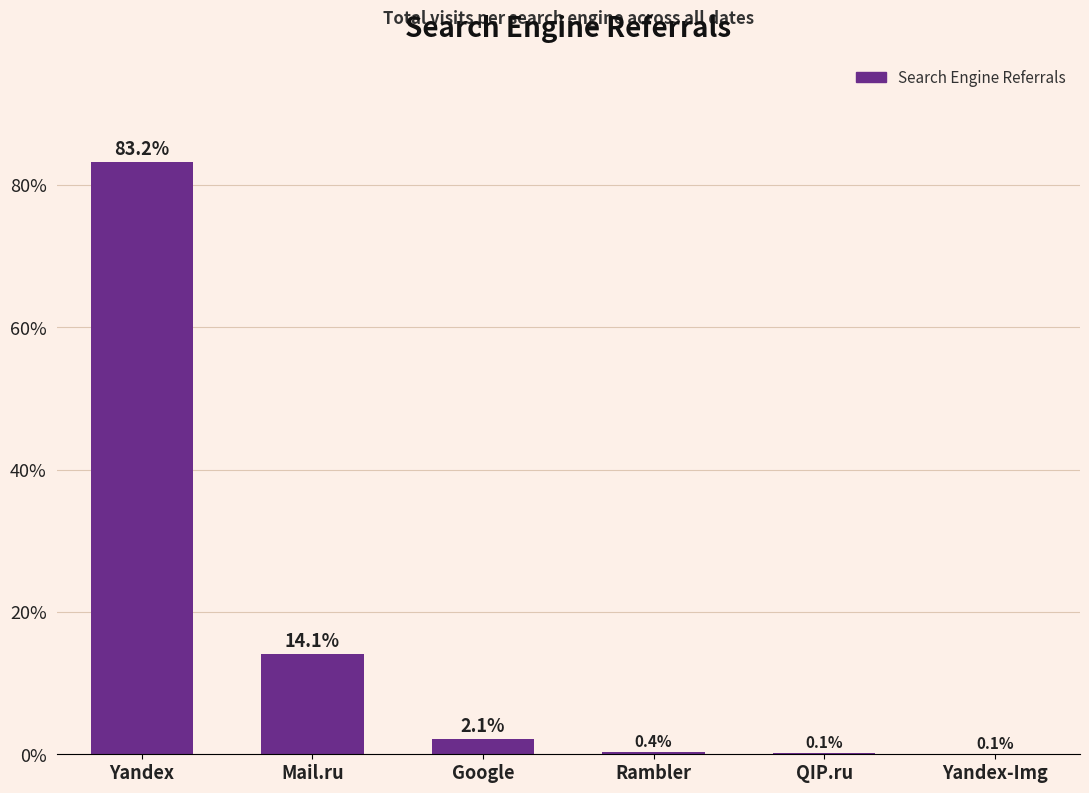

What is the sum of all values?

100.0